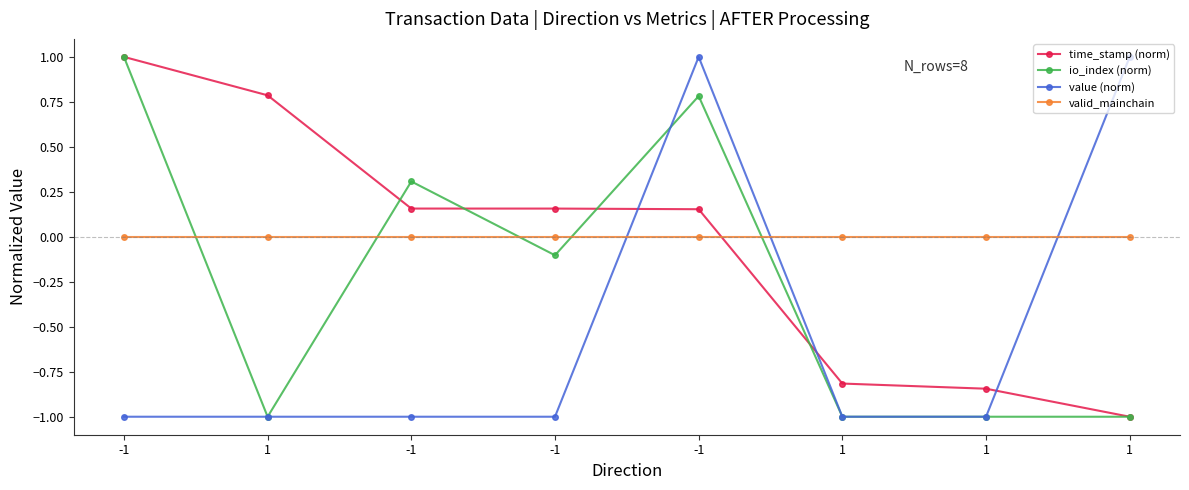

What is the label of the 5th point from the left?

-1